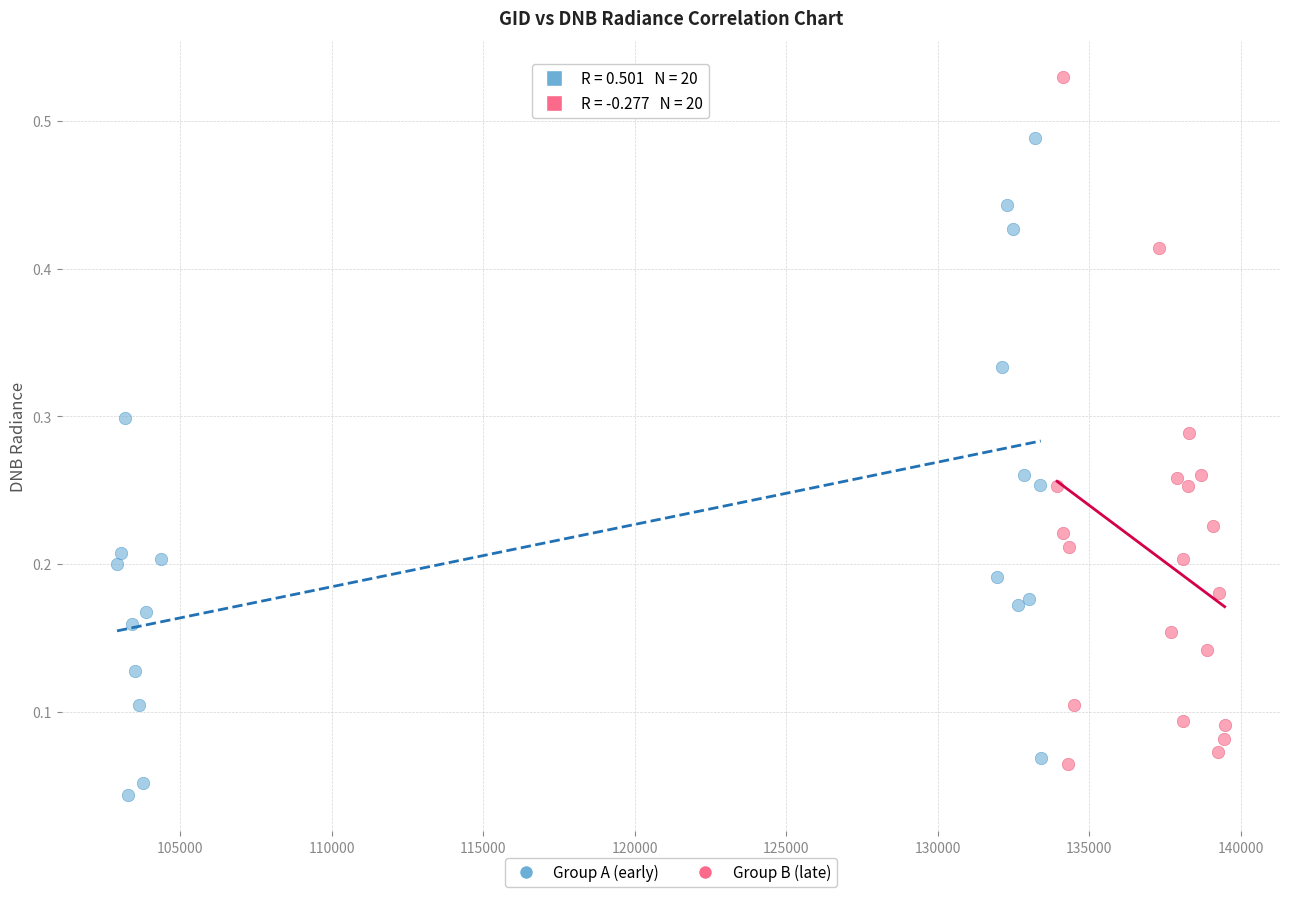

What are all the series names shown in the legend?

Group A (early), Group B (late)